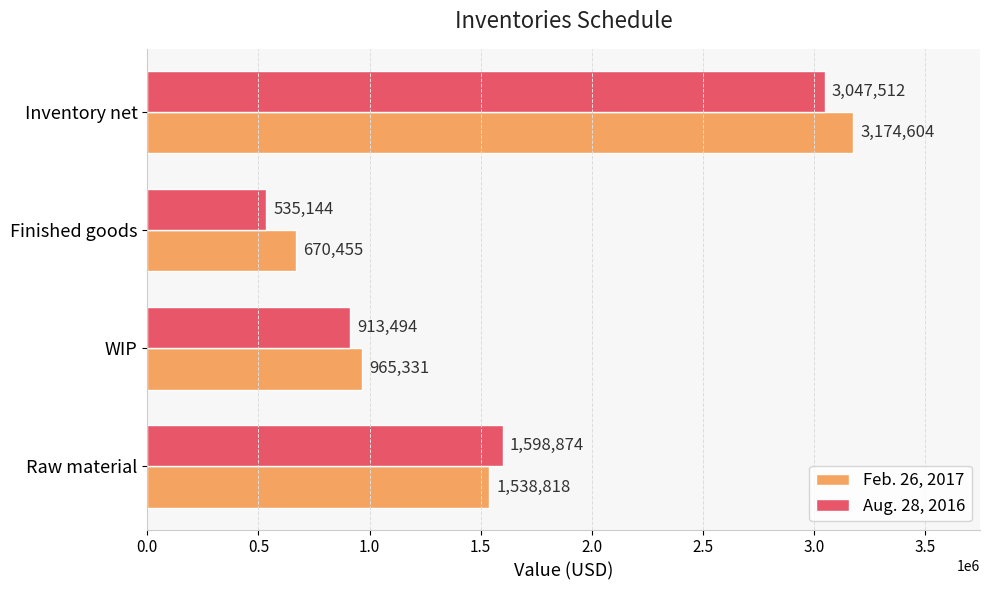

Rank the categories by Feb. 26, 2017 value from highest to lowest.

Inventory net, Raw material, WIP, Finished goods